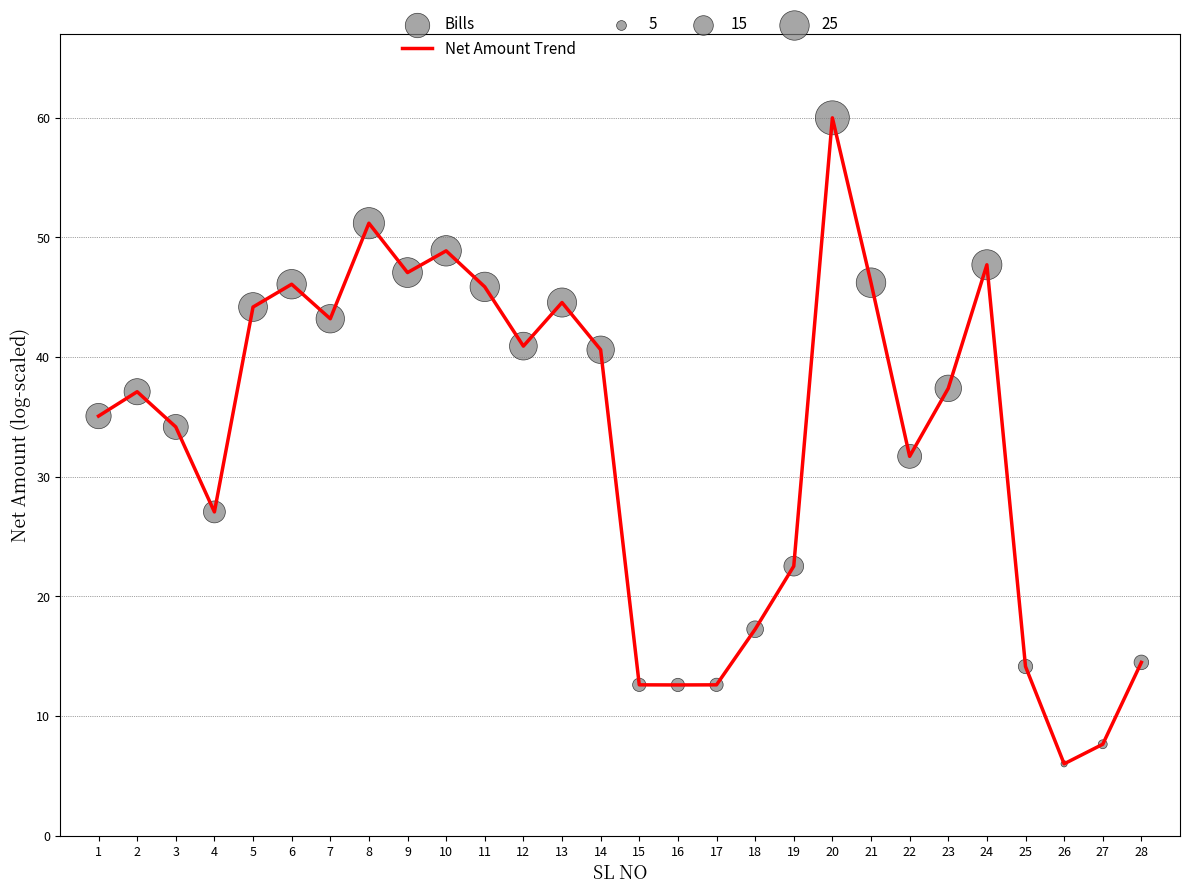

What is the change in value from 1 to 12?

+5.8